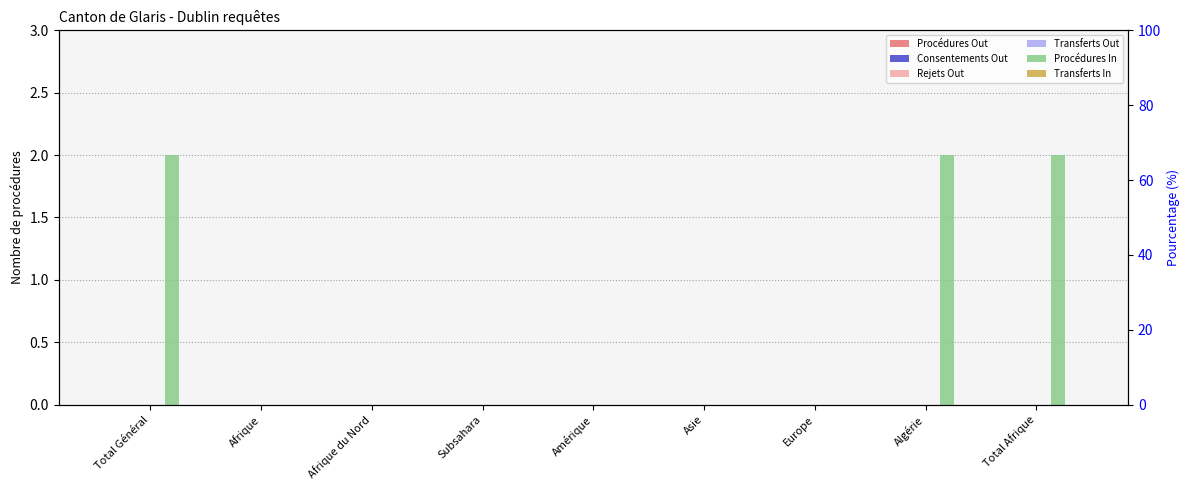

What is the label of the 3rd bar from the left?

Afrique du Nord